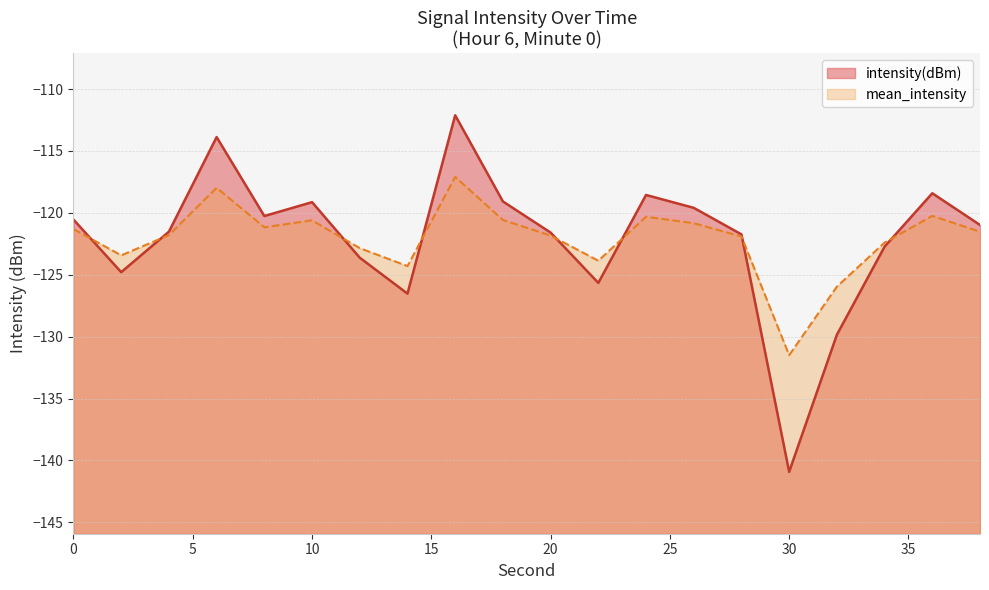

How many categories are shown in the chart?

20